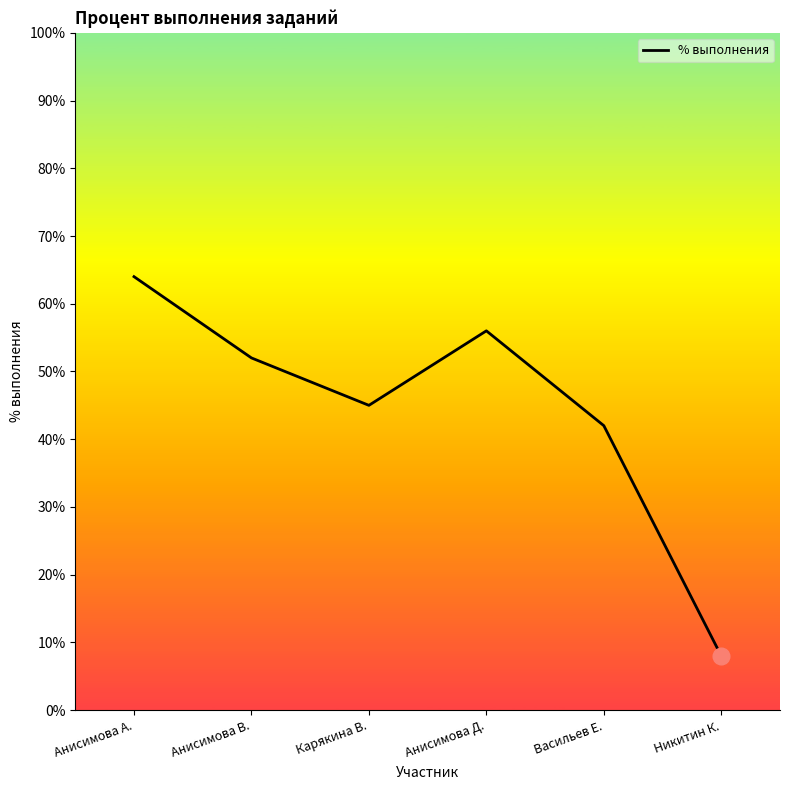

Reading left to right, list all the values displayed in this chart.

Анисимова А.=0.6	Анисимова В.=0.5	Карякина В.=0.5	Анисимова Д.=0.6	Васильев Е.=0.4	Никитин К.=0.1